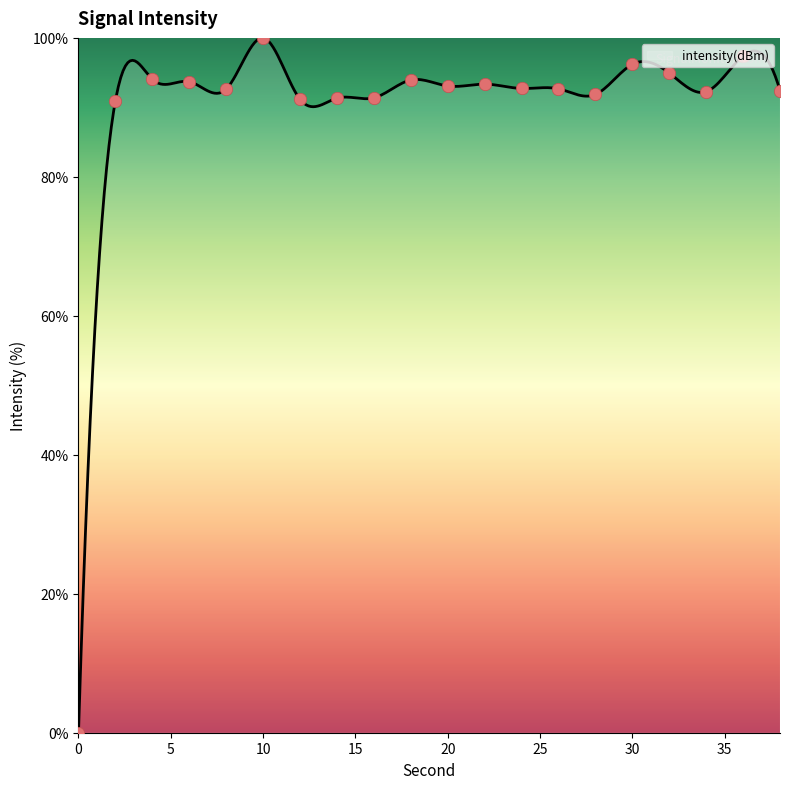

What is the ratio of the value at 36 to the value at 38?

1.1